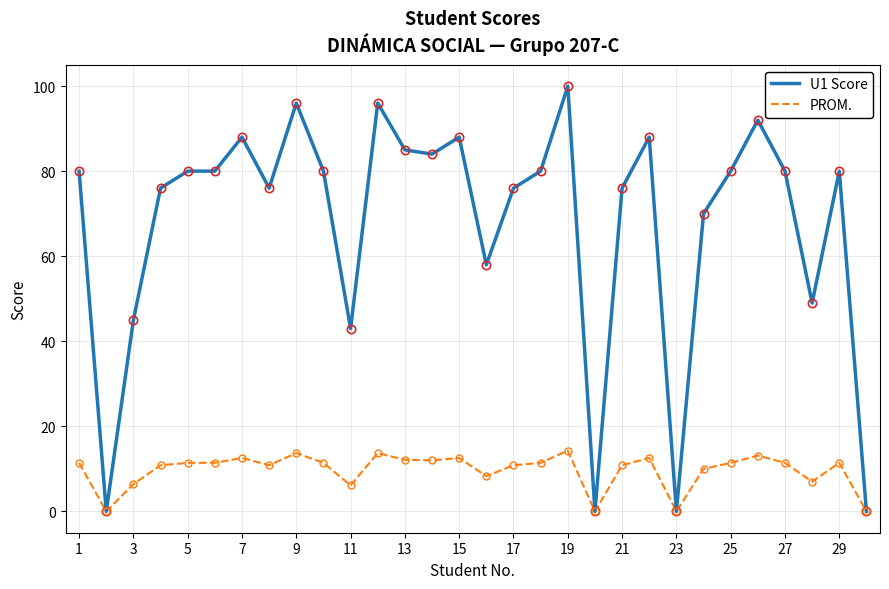

Which series has the largest total across all categories?

U1 Score